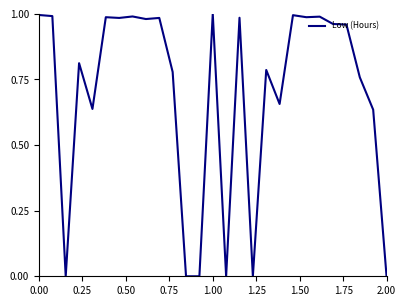

Does the chart have visible grid lines?

No